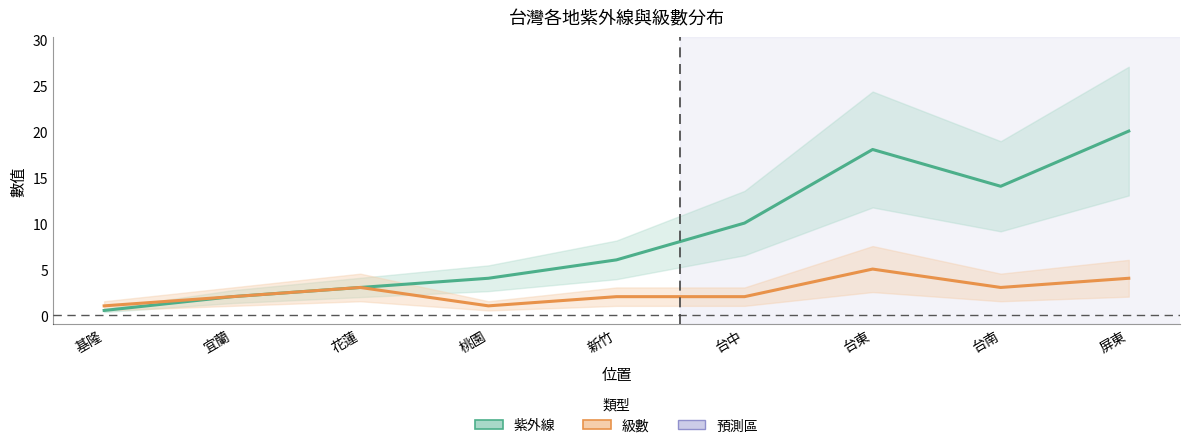

What is the difference between the maximum and second lowest values in the 級數 series?

4.0